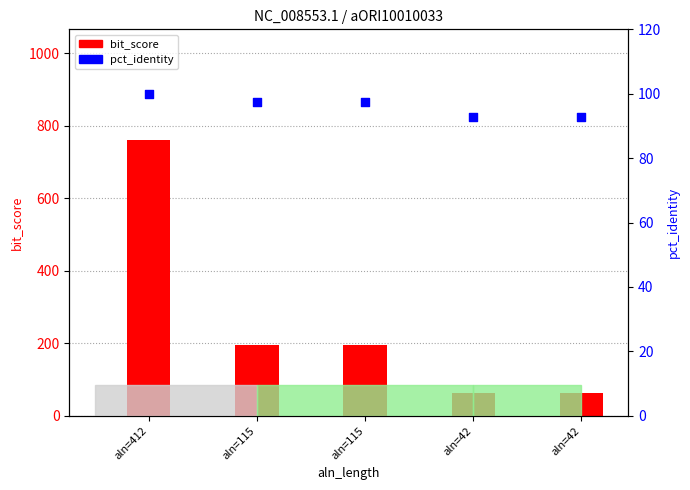

At how many categories does at least one series exceed 663?

1